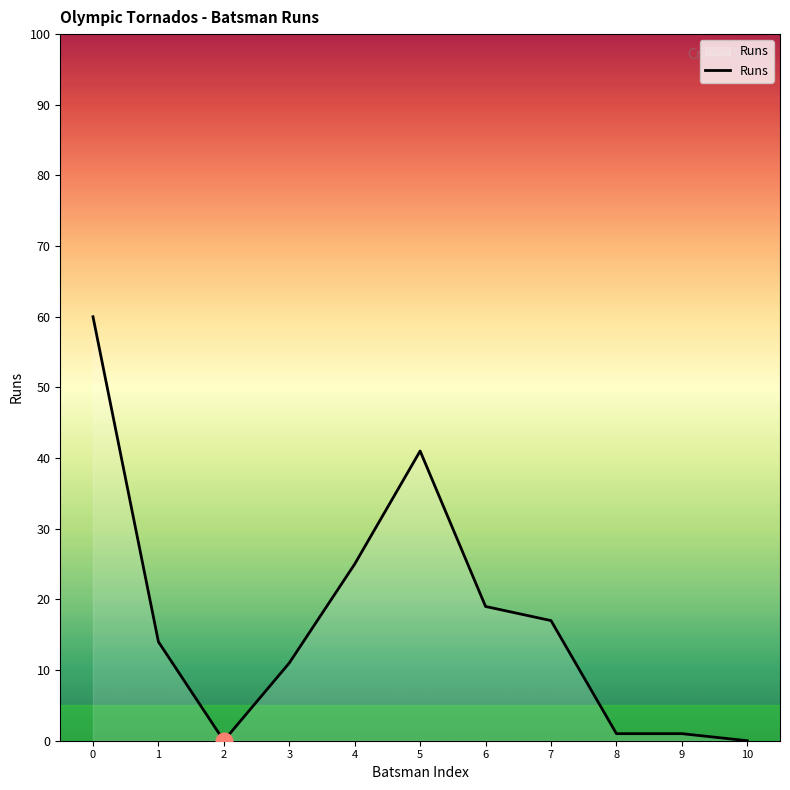

The chart shows a value of 38 at 2. True or false?

False